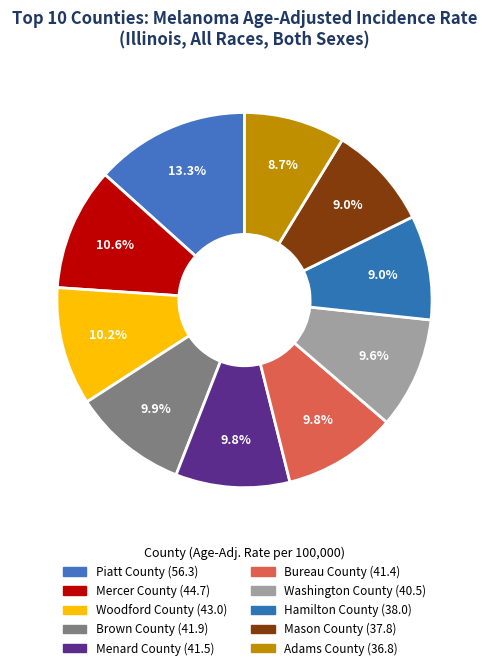

True or false: Adams County accounts for 9% of the total.

True